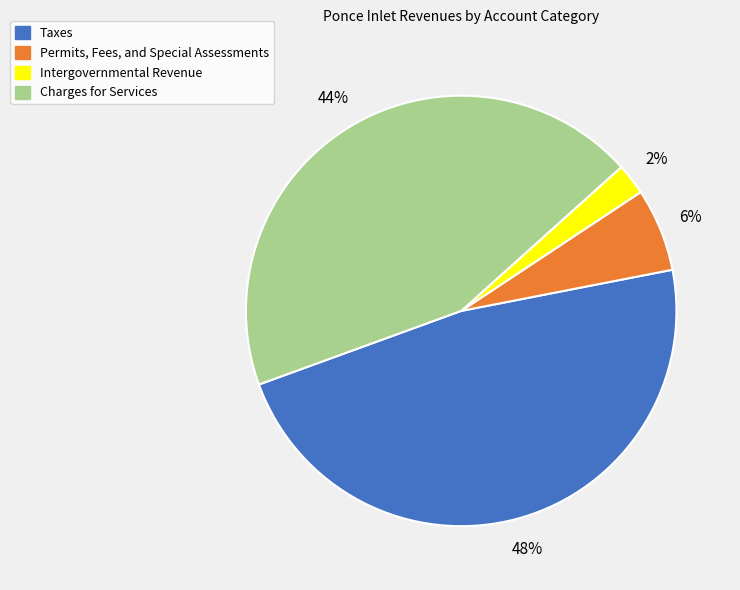

To the nearest percent, what percentage of the pie is Intergovernmental Revenue?

2%